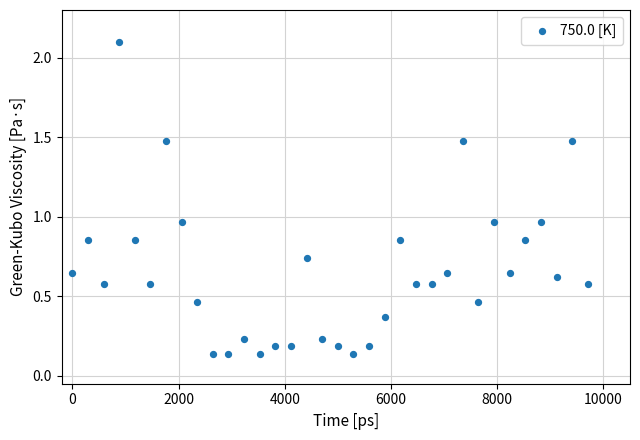

What is the range of X values (max minus min)?

9705.0